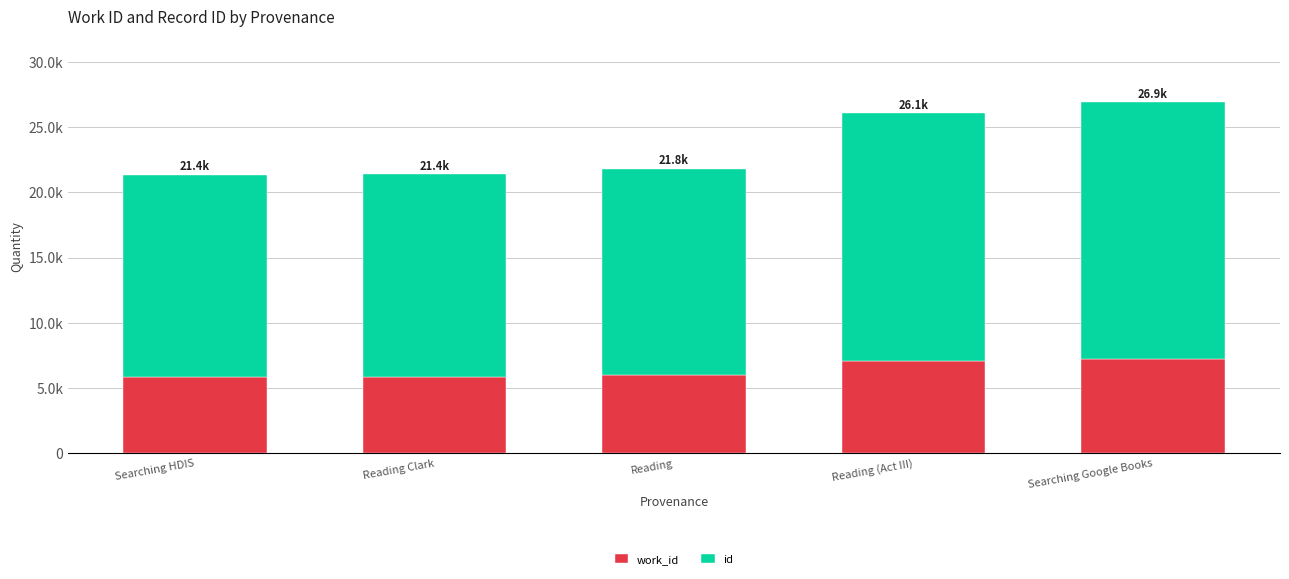

Rank the categories by id value from highest to lowest.

Searching Google Books, Reading (Act III), Reading, Reading Clark, Searching HDIS